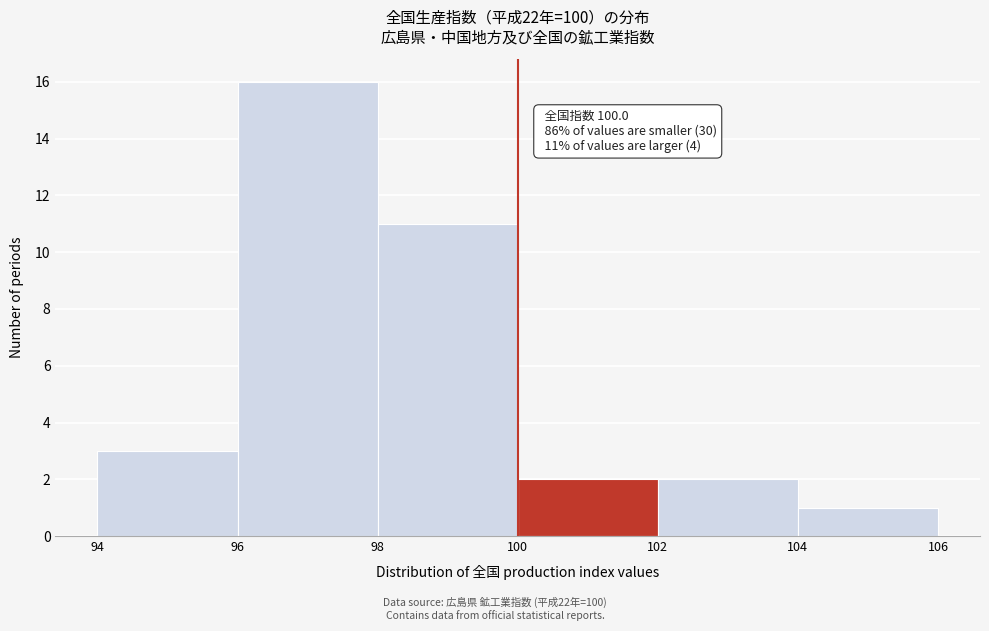

Over which range of the x-axis is the bar tallest?

96 to 98